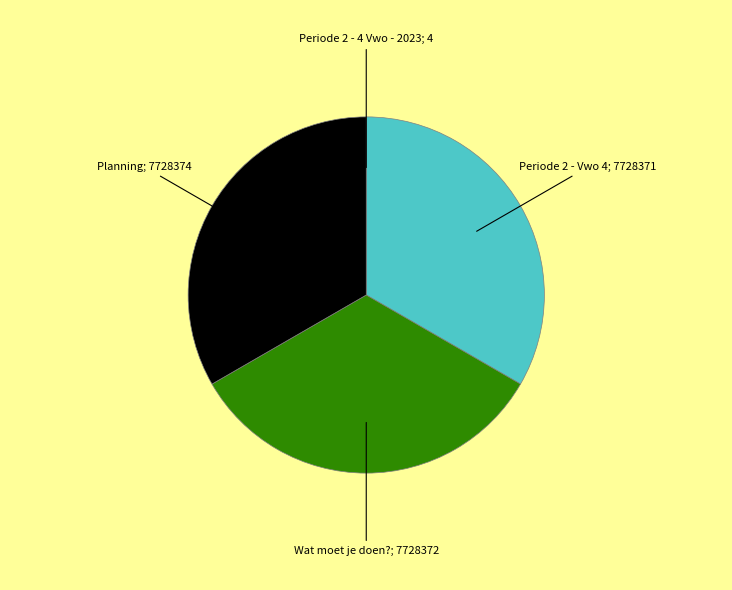

Is there a majority slice in this chart?

No